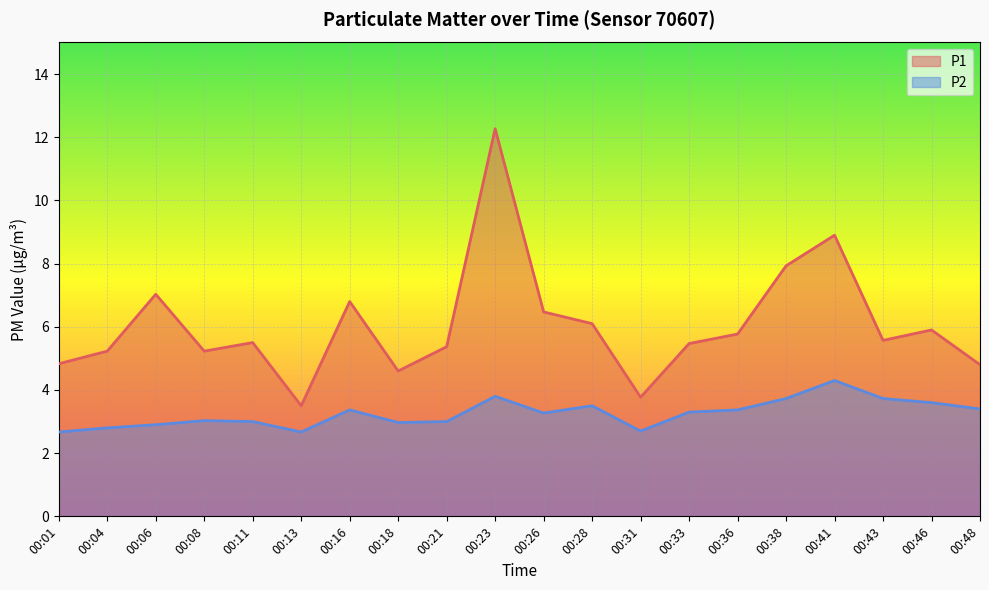

Reading left to right, list all the values displayed in this chart.

P1: 4.8	5.2	7.0	5.2	5.5	3.5	6.8	4.6	5.4	12.3	6.5	6.1	3.8	5.5	5.8	7.9	8.9	5.6	5.9	4.8
P2: 2.7	2.8	2.9	3.0	3.0	2.7	3.4	3.0	3.0	3.8	3.3	3.5	2.7	3.3	3.4	3.7	4.3	3.7	3.6	3.4